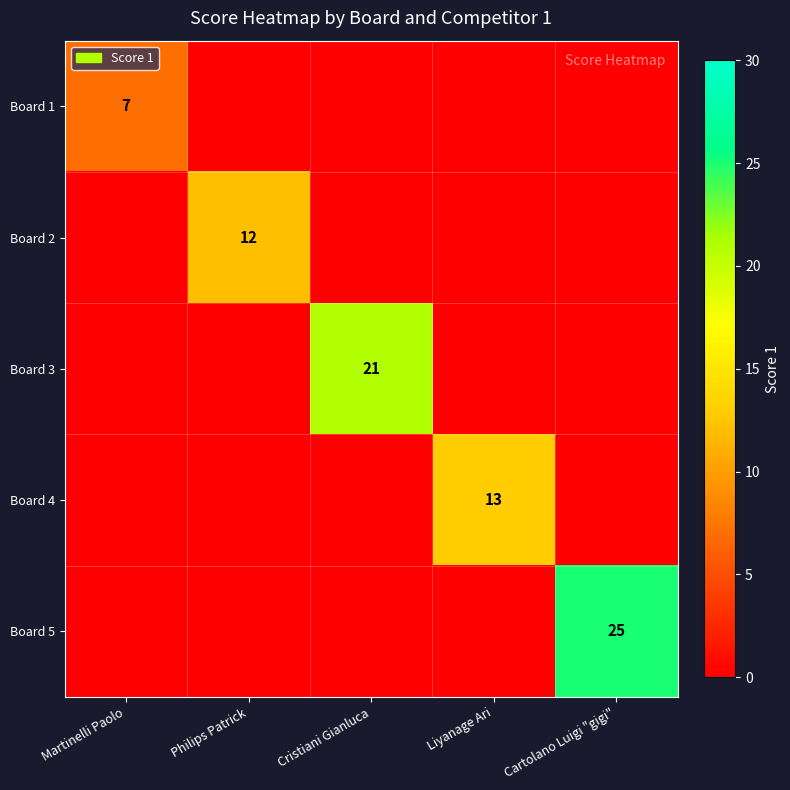

What is the total value across all series at Cartolano Luigi "gigi"?

25